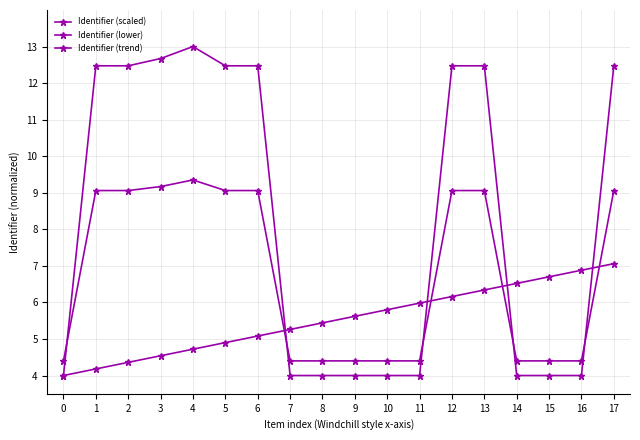

How many values in the Identifier (lower) series are below 9?

9